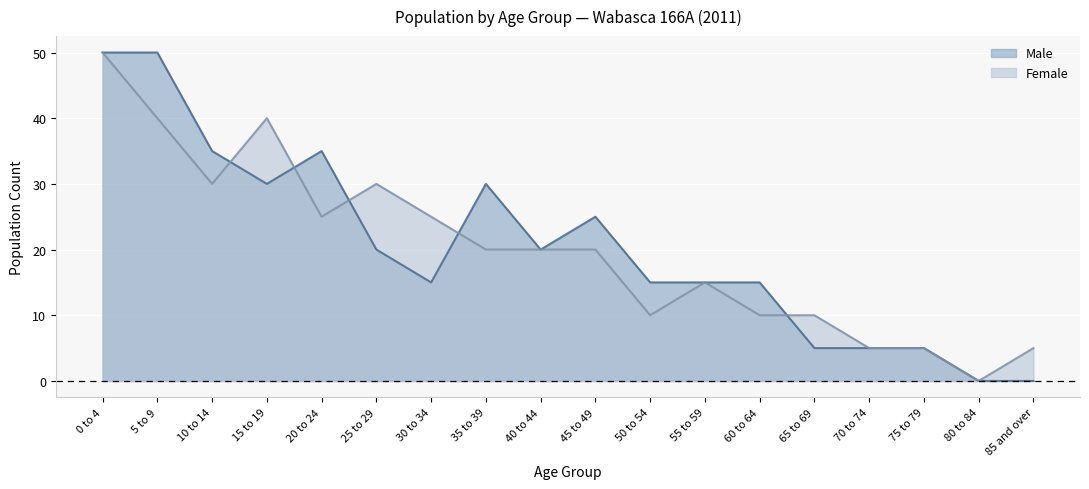

What is the sum of the Male values at 20 to 24 and 5 to 9?

85